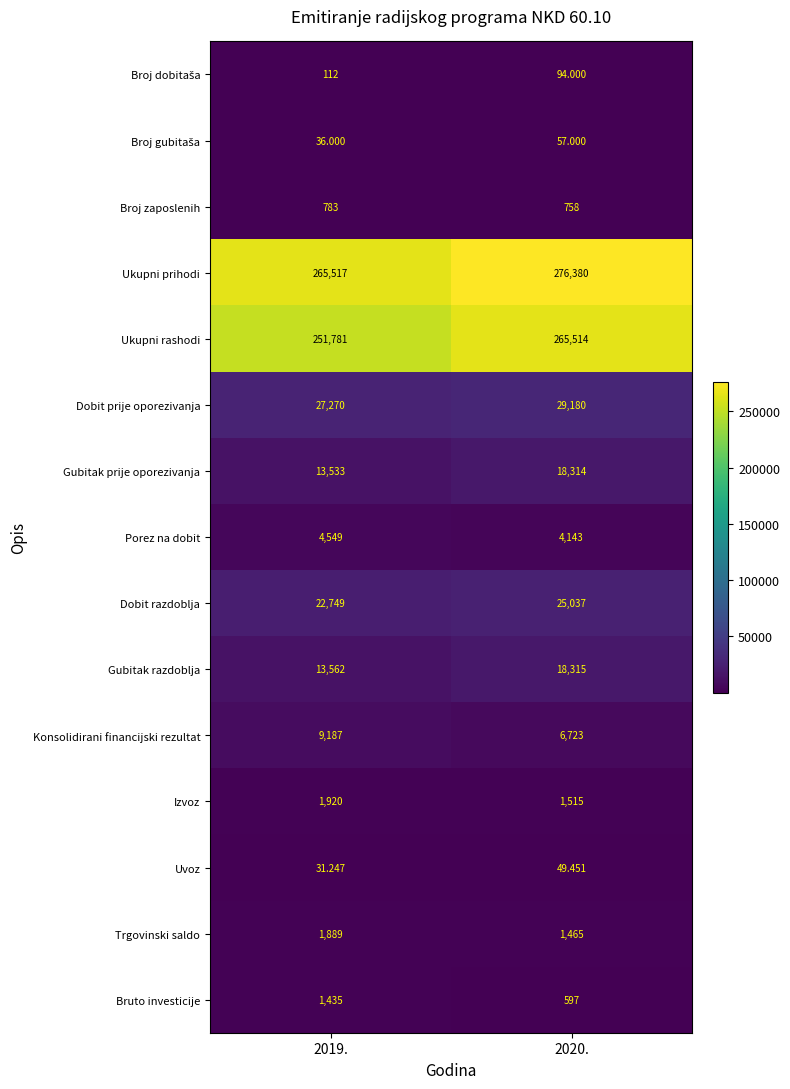

Between 2019. and 2020., which series saw the biggest shift?

Ukupni rashodi